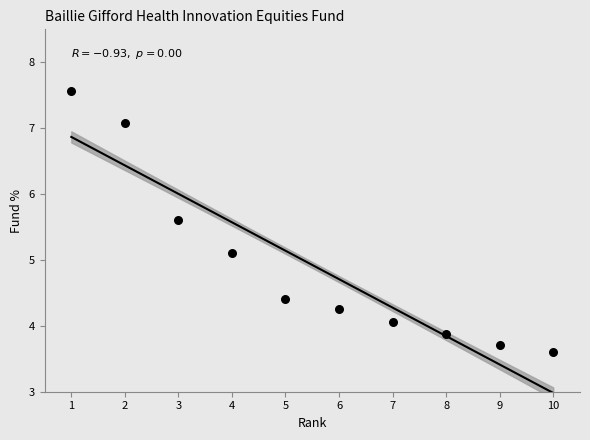

What Y value in the scatter plot is closest to 5?

5.1